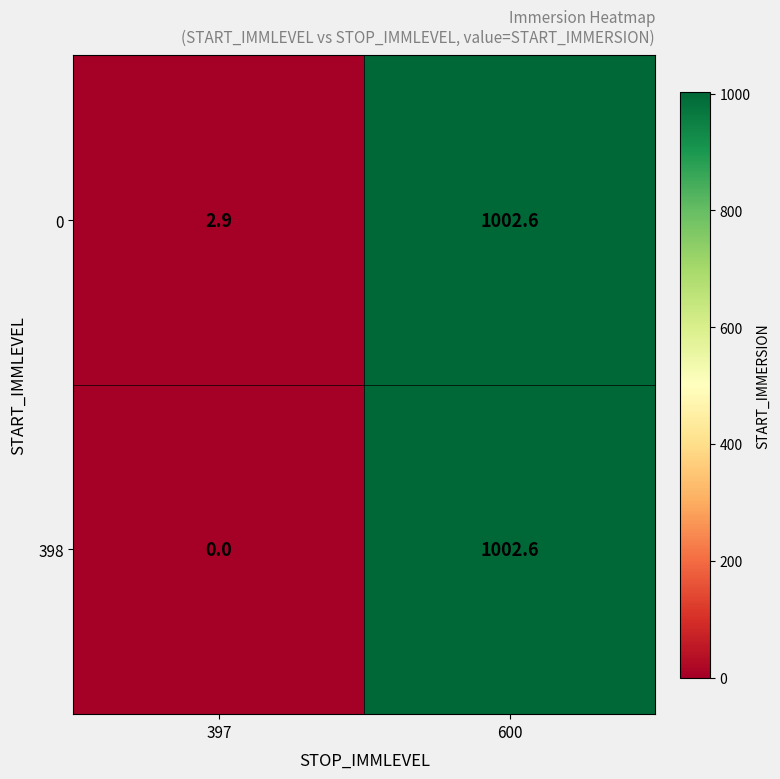

Reading left to right, list all the values displayed in this chart.

0: 397=2.9	600=1002.6
398: 397=0.0	600=1002.6